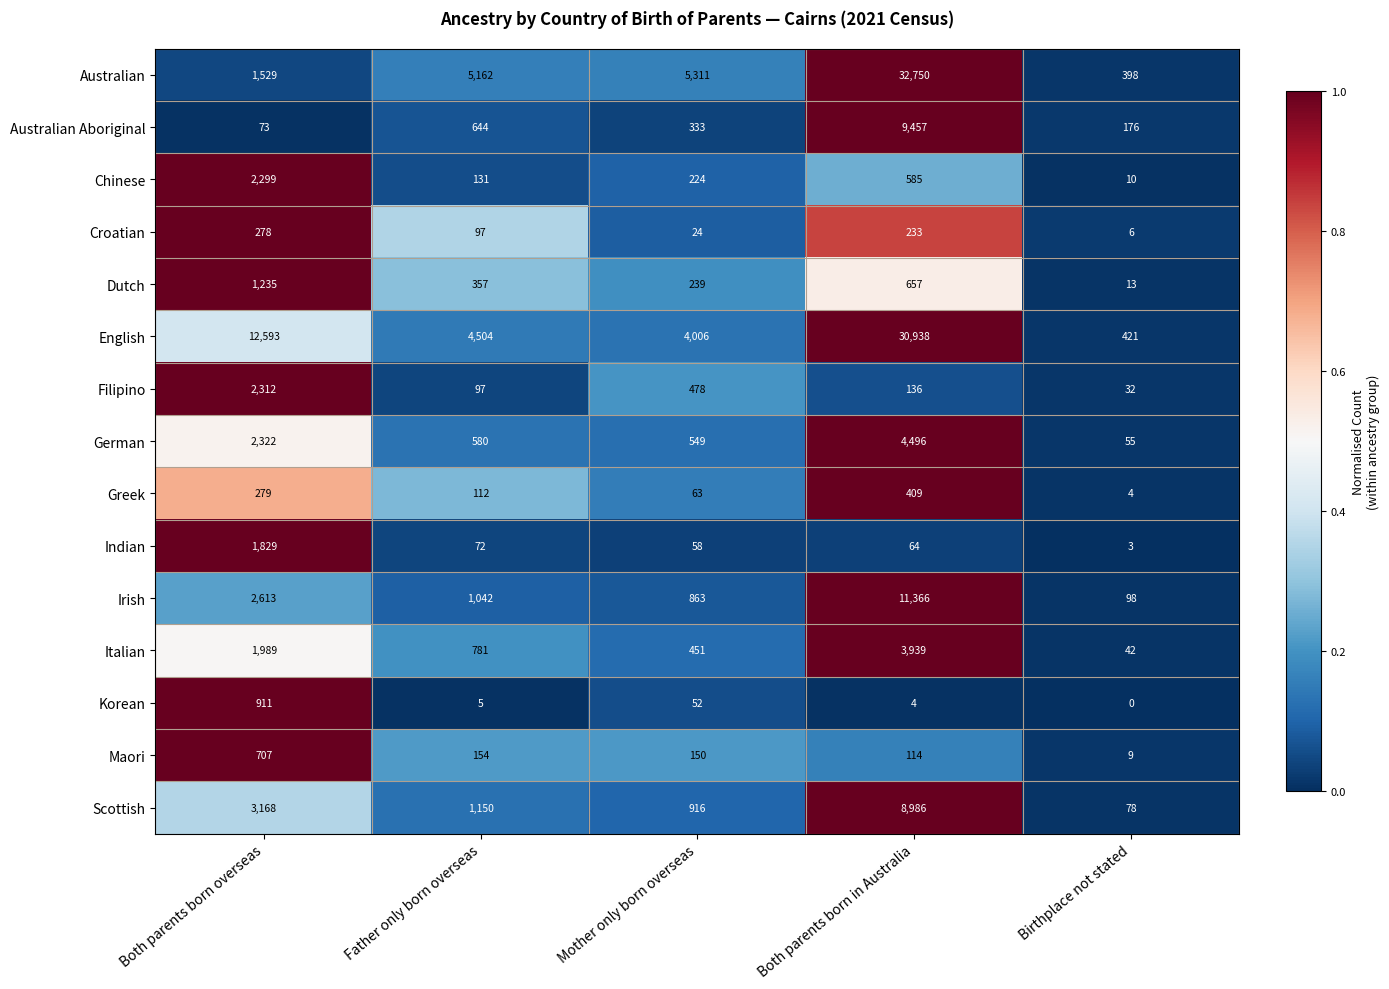

What is the average value of the Indian series?

405